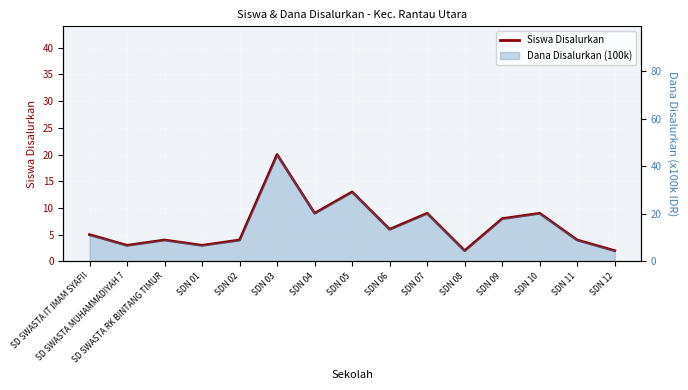

How many points are lower than both their immediate neighbors (excluding endpoints)?

5